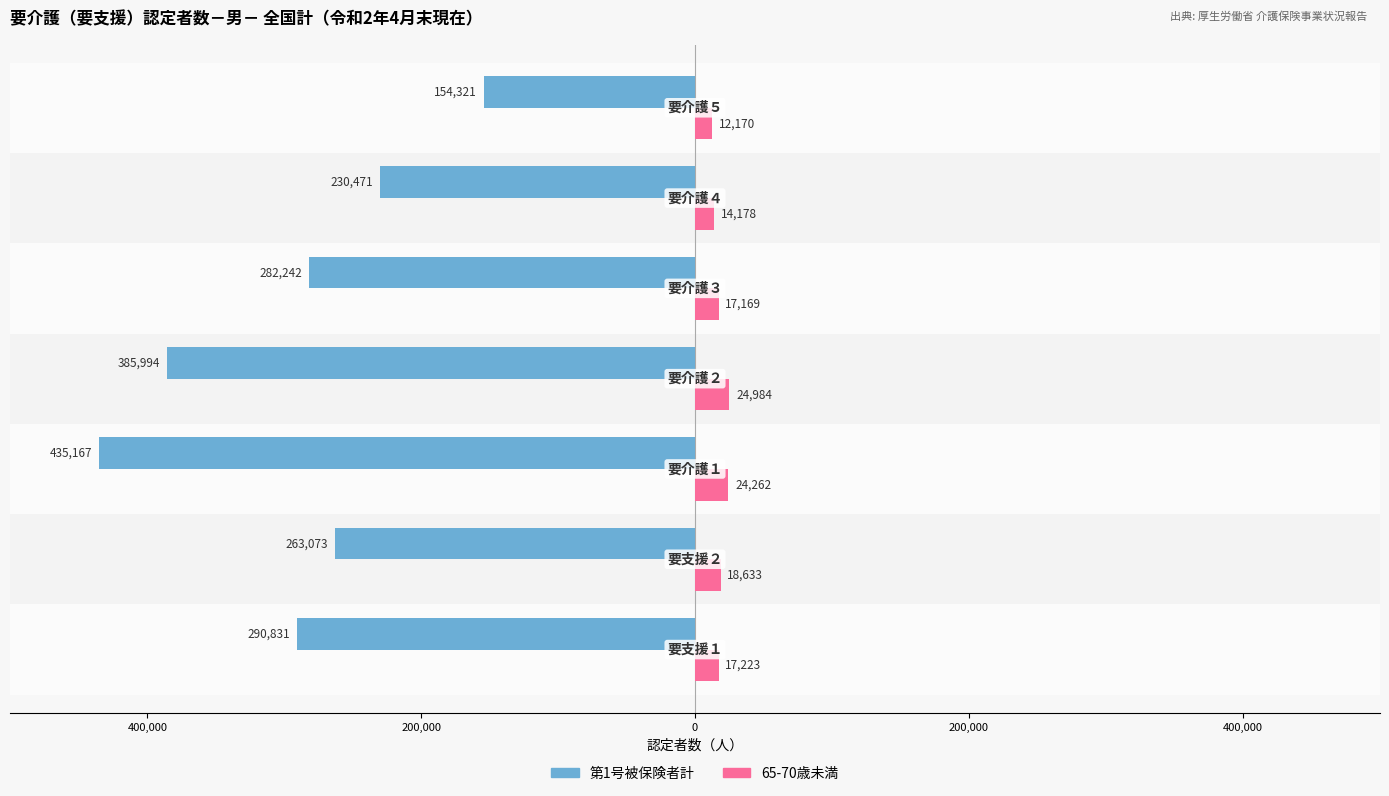

What are all the series names shown in the legend?

第1号被保険者計, 65-70歳未満